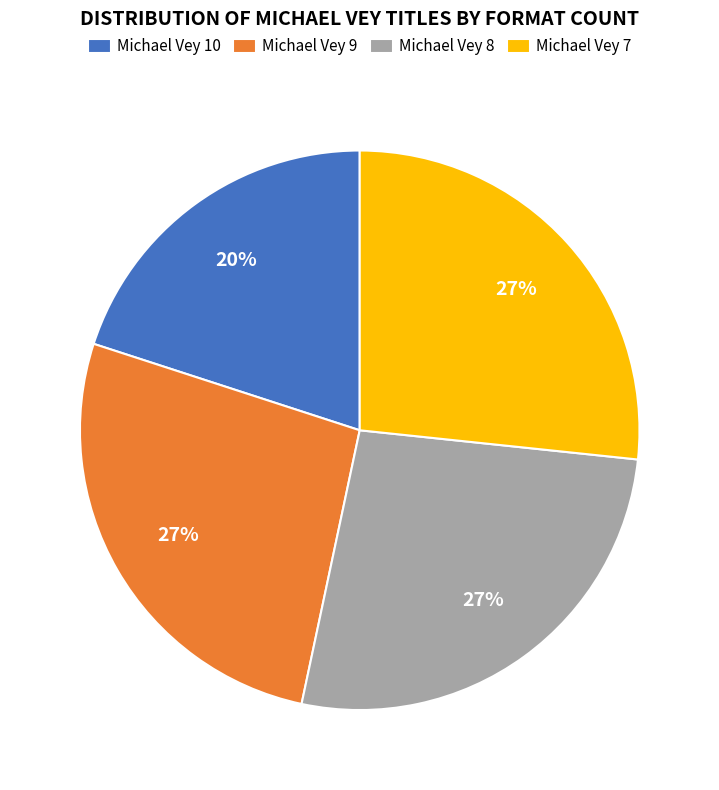

Is it true that Michael Vey 9 is 14% of the pie?

False